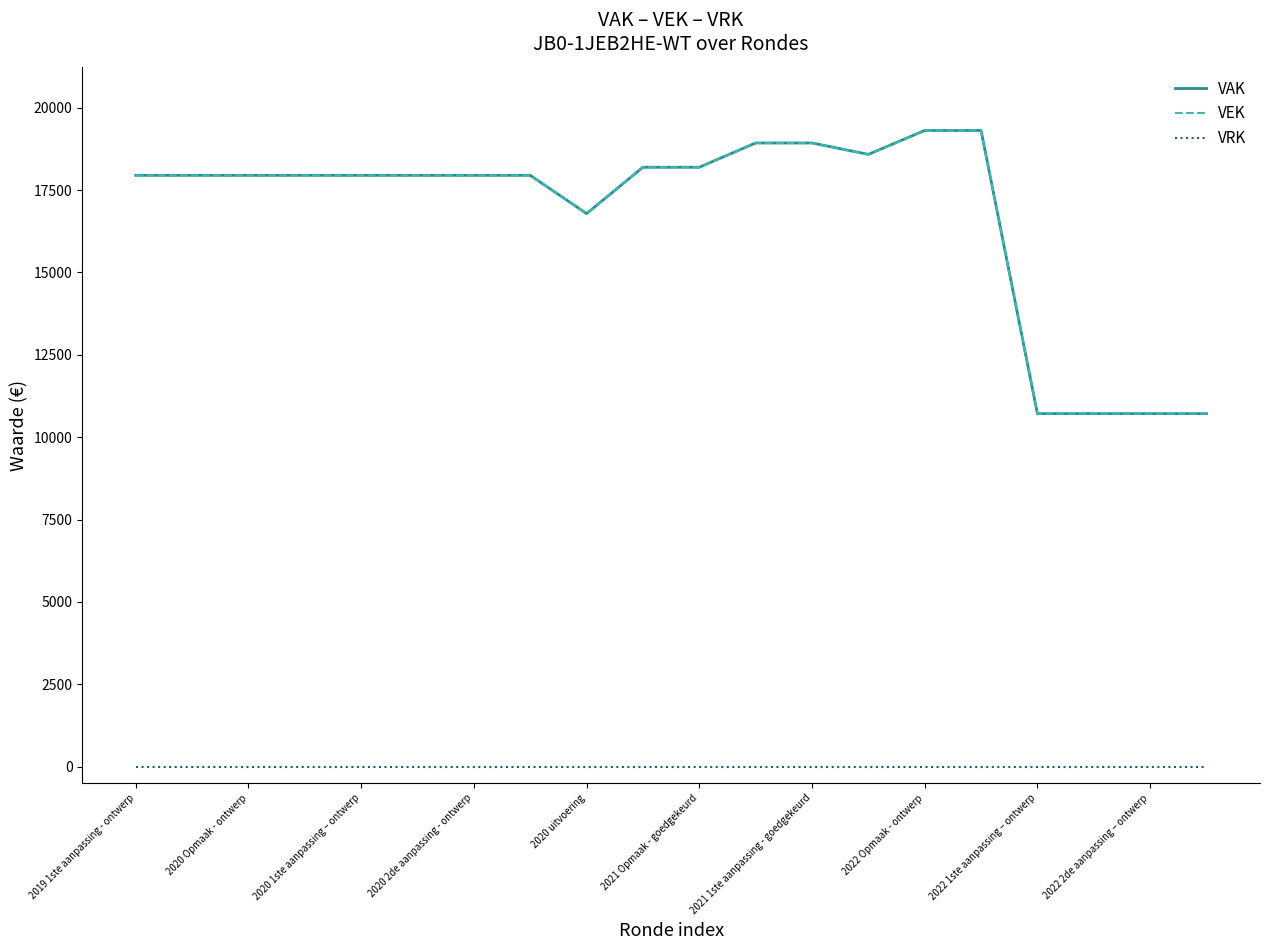

At how many categories does at least one series exceed 12633?

16